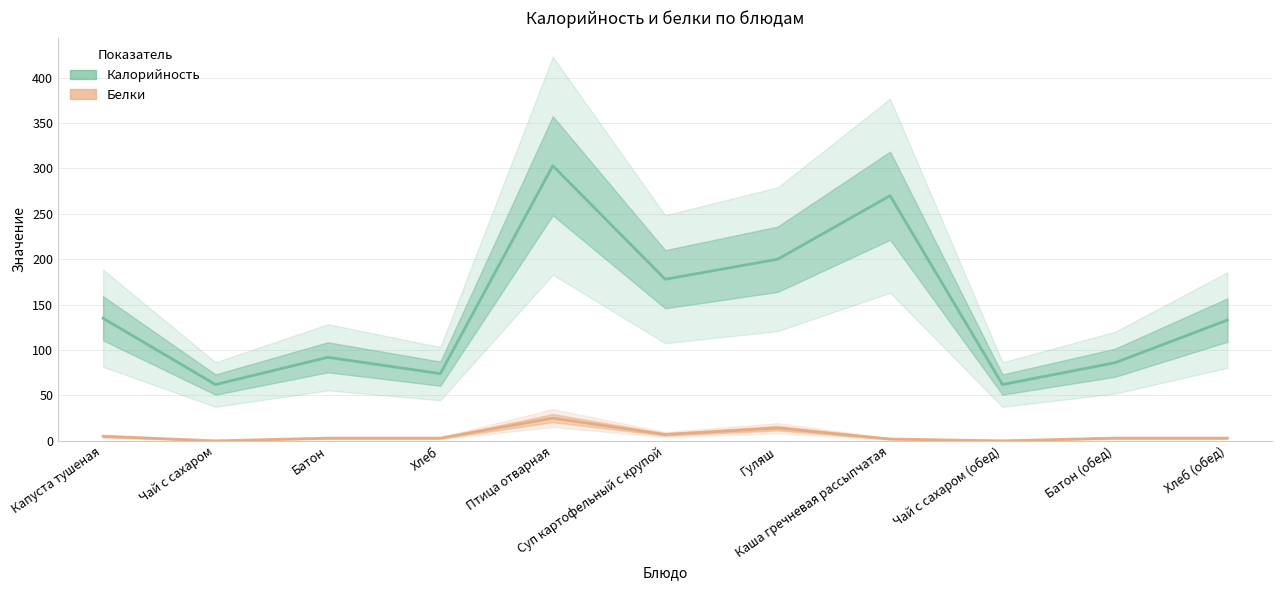

What is the difference between the Белки values at Суп картофельный с крупой and Капуста тушеная?

2